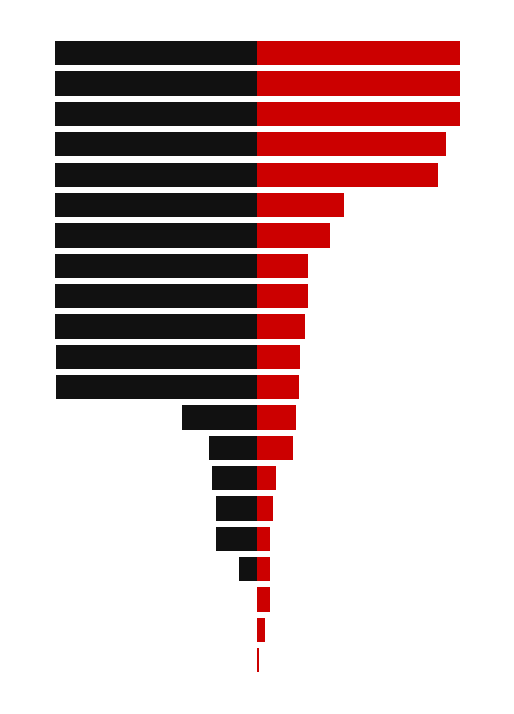

What is the sum of the up values at 5 and 12?

43